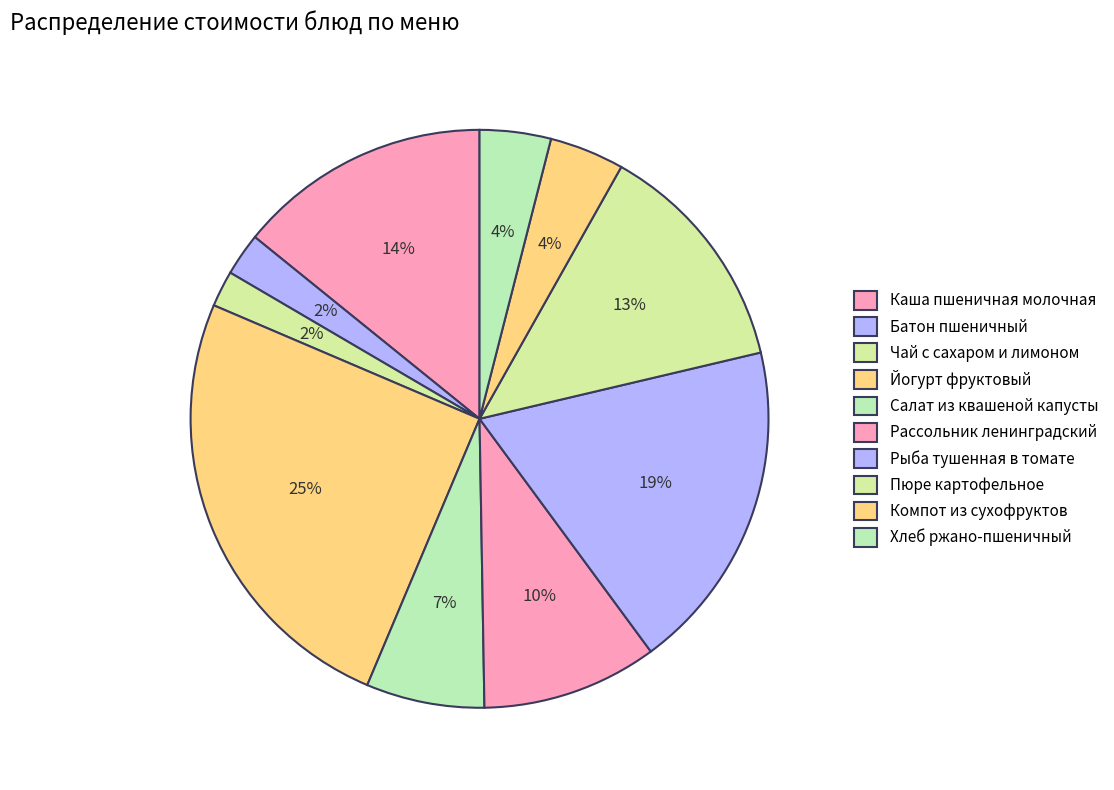

How many slices are in this pie chart?

10